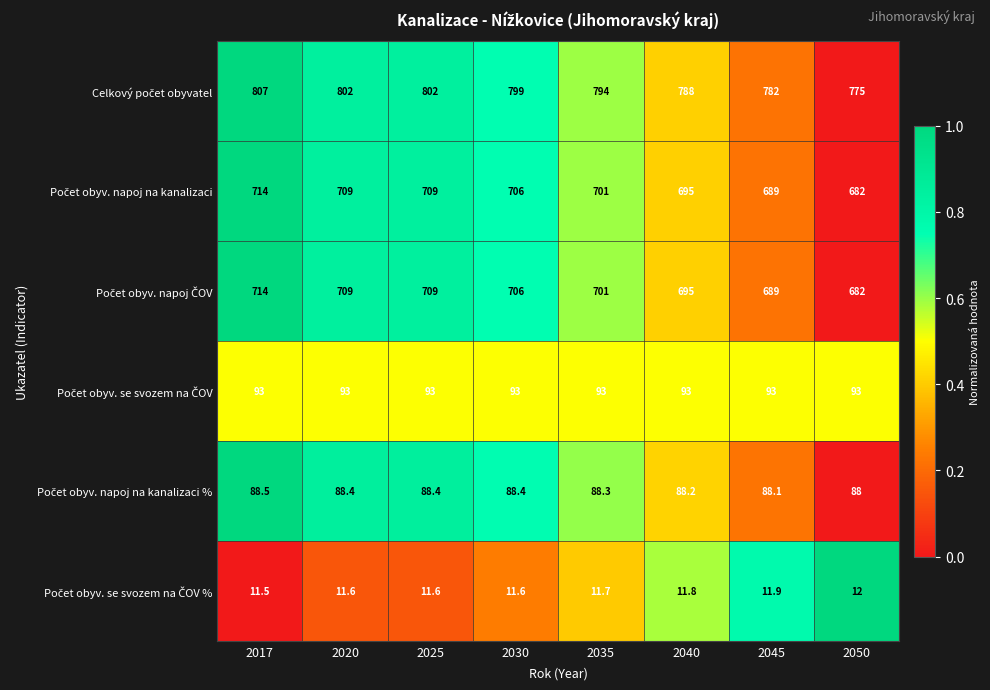

What is the minimum value shown in the chart?

11.5